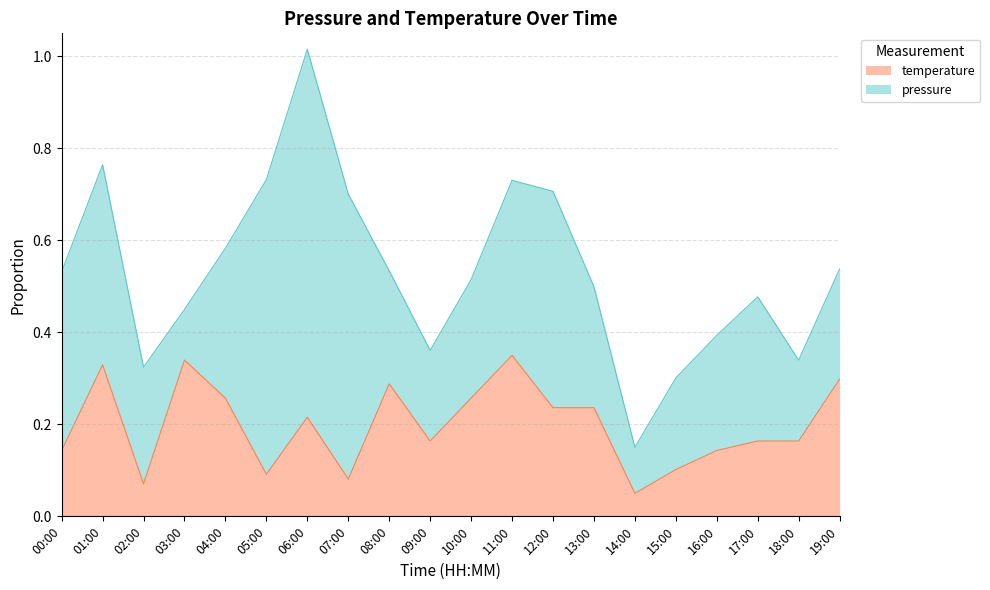

At which category is the sum across all series the highest?

06:00